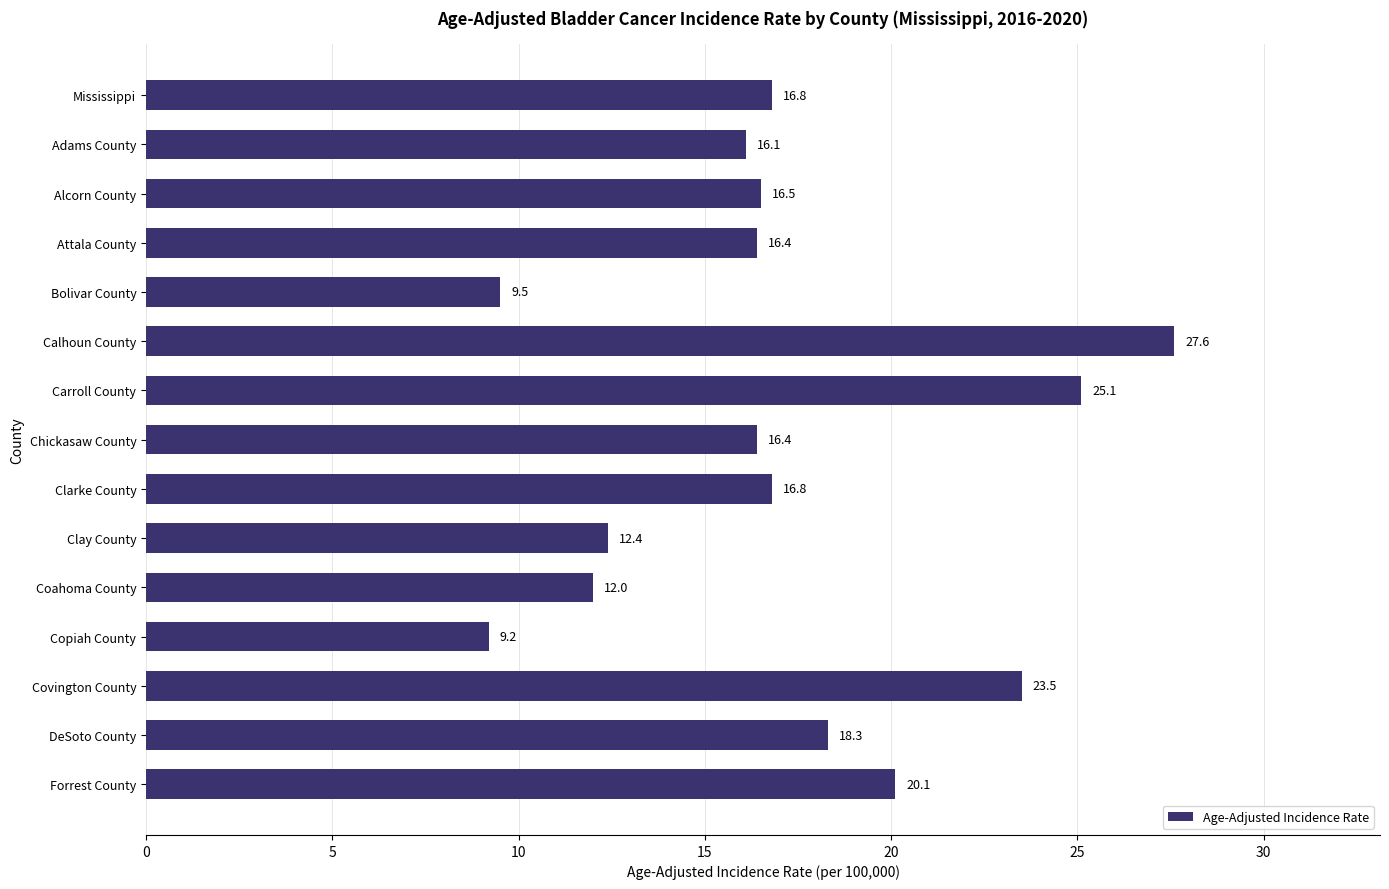

What is the difference between the maximum and minimum values?

18.4